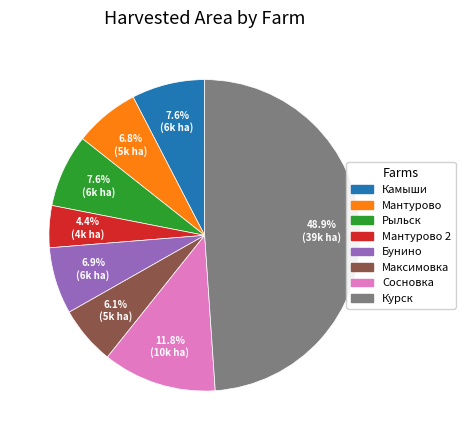

To the nearest percent, what is the combined percentage of Сосновка and Курск?

61%